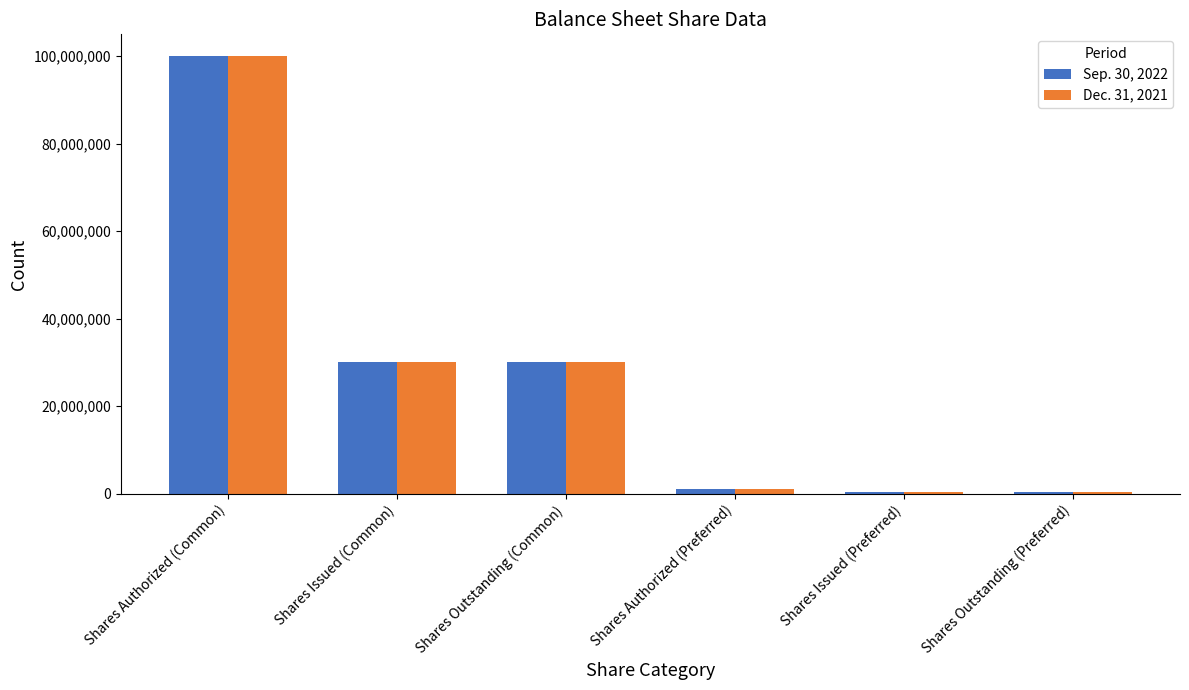

What is the maximum value for Sep. 30, 2022?

100000000